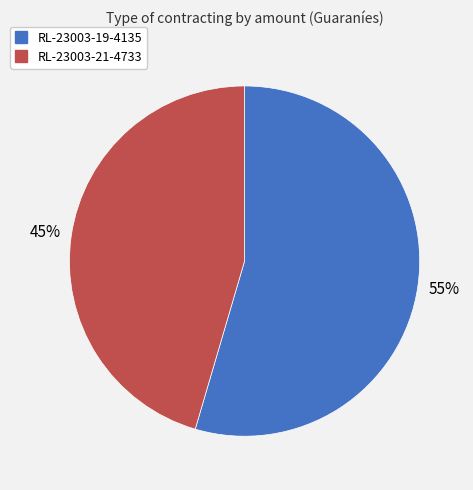

Which category has the smallest portion of the pie?

RL-23003-21-4733